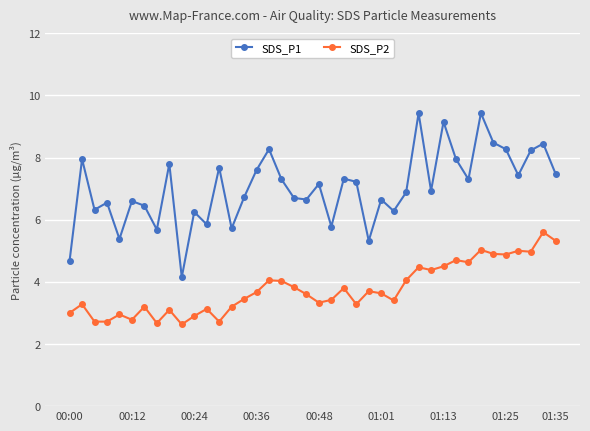

True or false: SDS_P1 and SDS_P2 cross at least once.

False